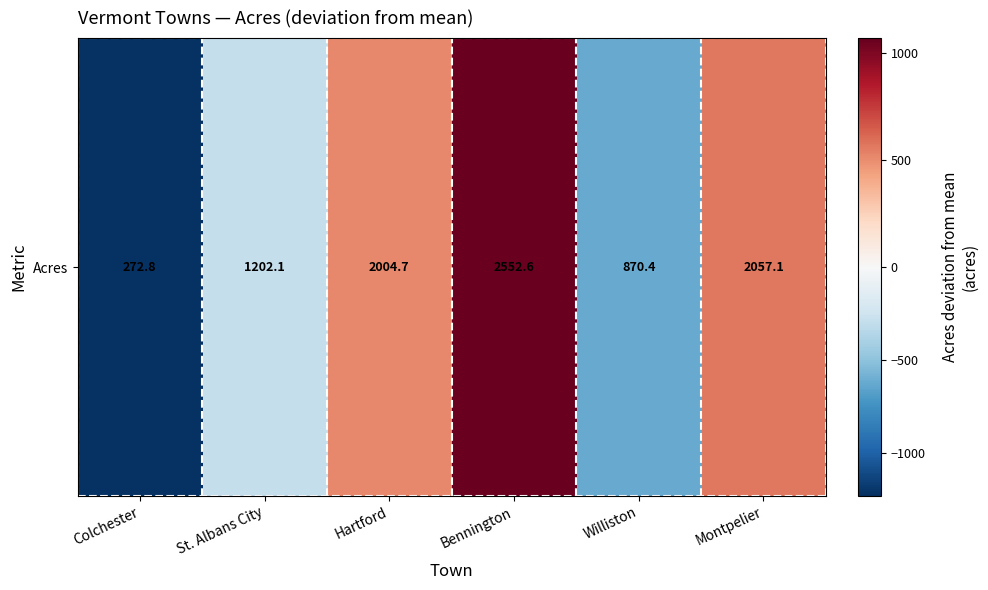

What value does the data have at Colchester?

-1220.4